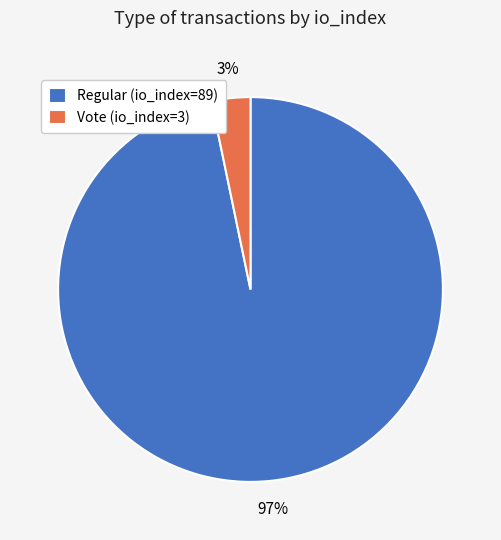

Rank the categories by value from highest to lowest.

Regular (io_index=89), Vote (io_index=3)